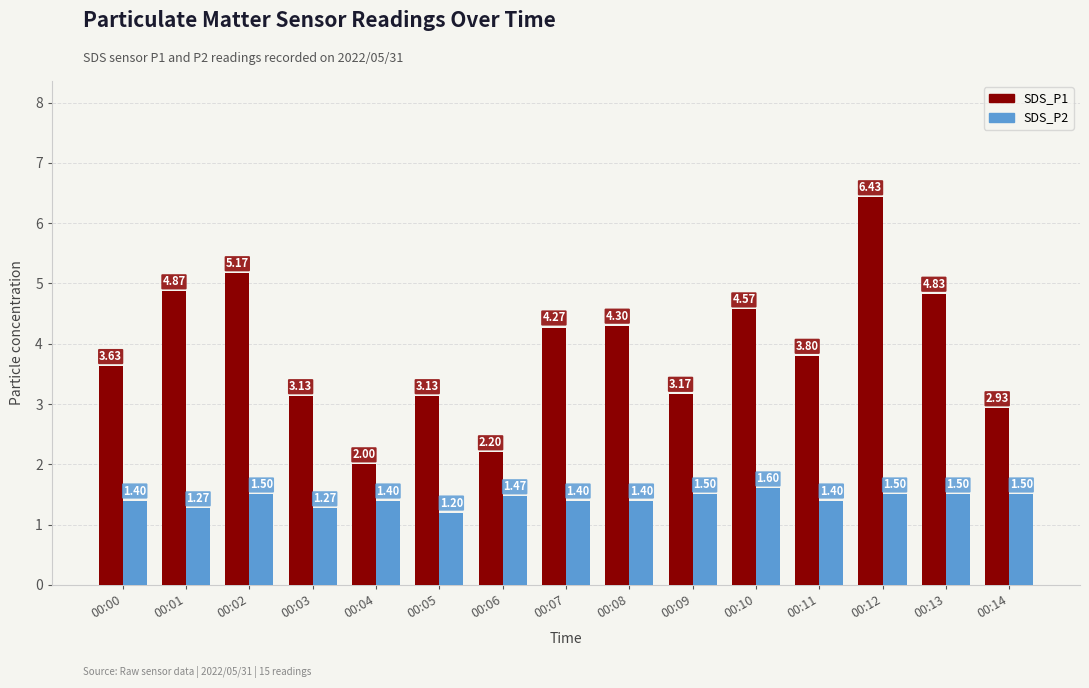

List the series in order of their peak value, lowest first.

SDS_P2, SDS_P1